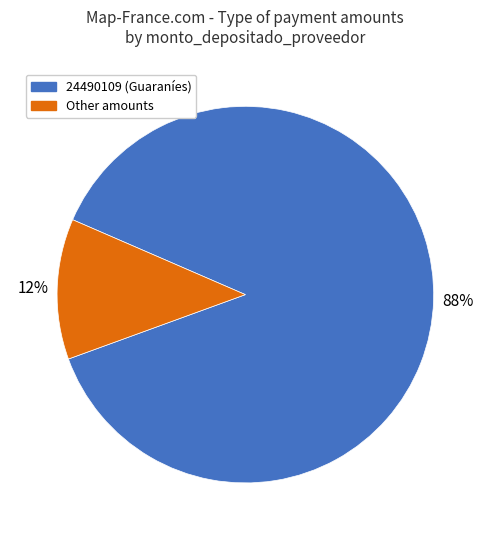

Which has a higher value, 24490109 (Guaraníes) or Other amounts?

24490109 (Guaraníes)